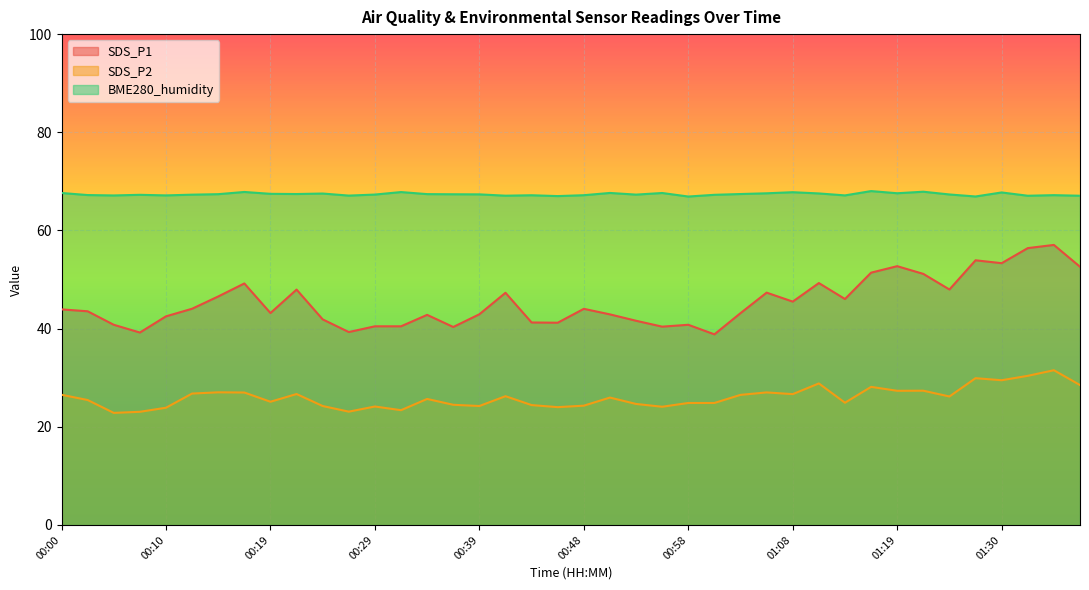

Rank the series at 01:30 from highest to lowest value.

BME280_humidity, SDS_P1, SDS_P2